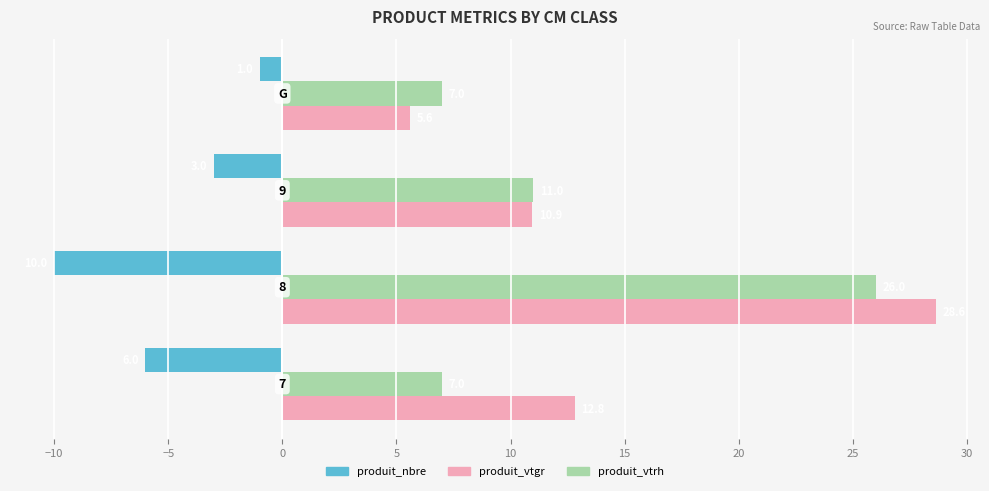

What is the sum of all produit_vtgr values?

58.0